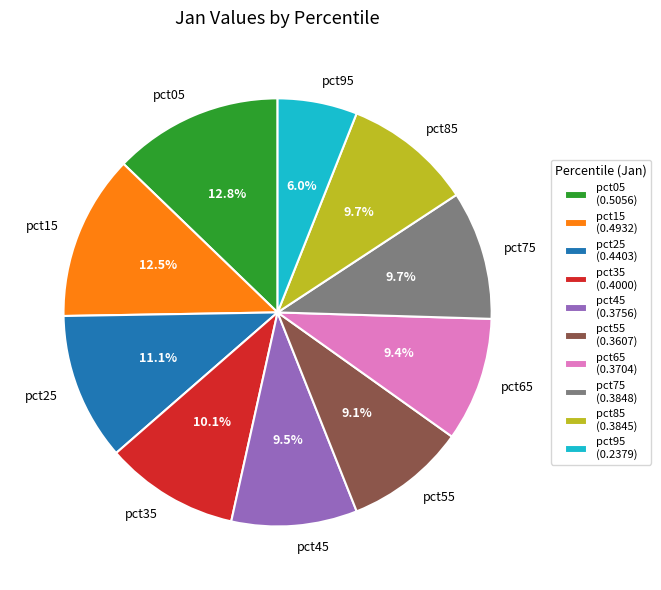

To the nearest percent, what percentage of the pie is pct85?

10%